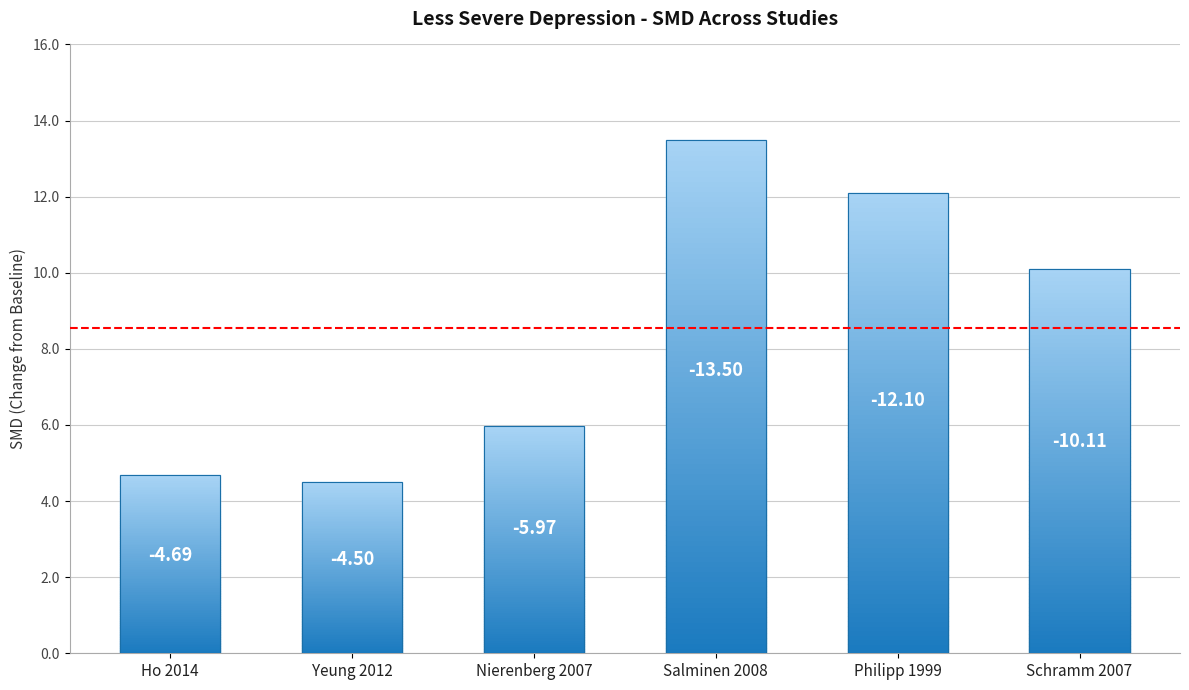

The value at Ho 2014 is 4.7. True or false?

True